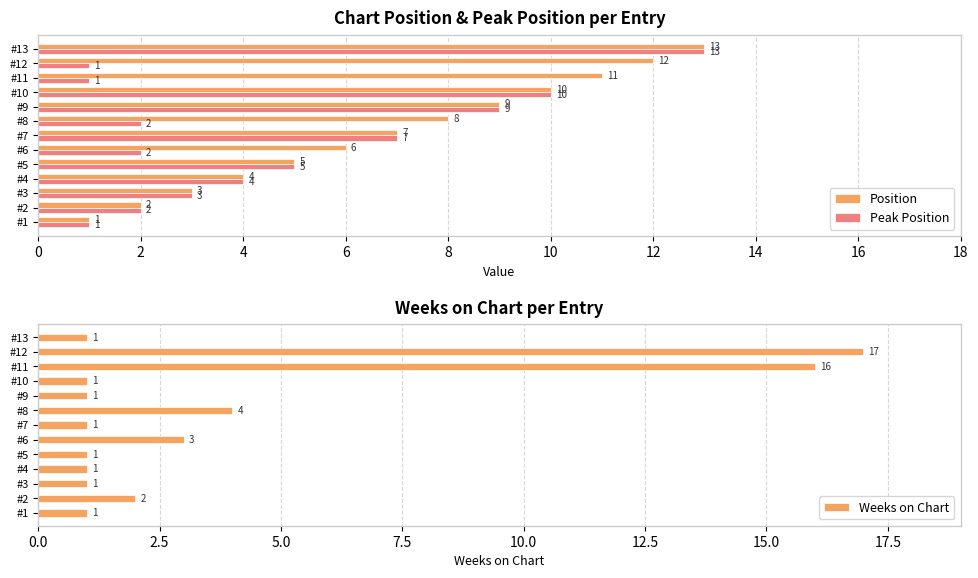

How many values in the Position series are below 7?

6